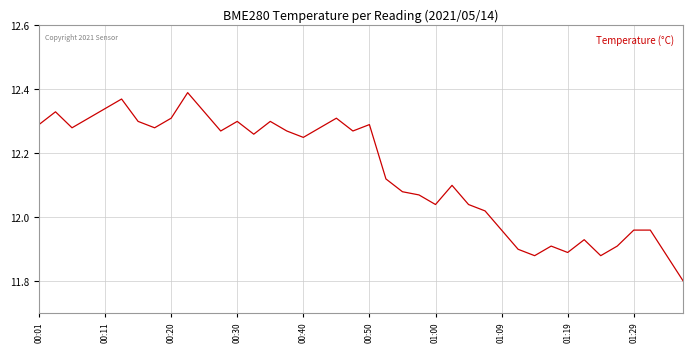

What is the smallest value displayed?

11.8